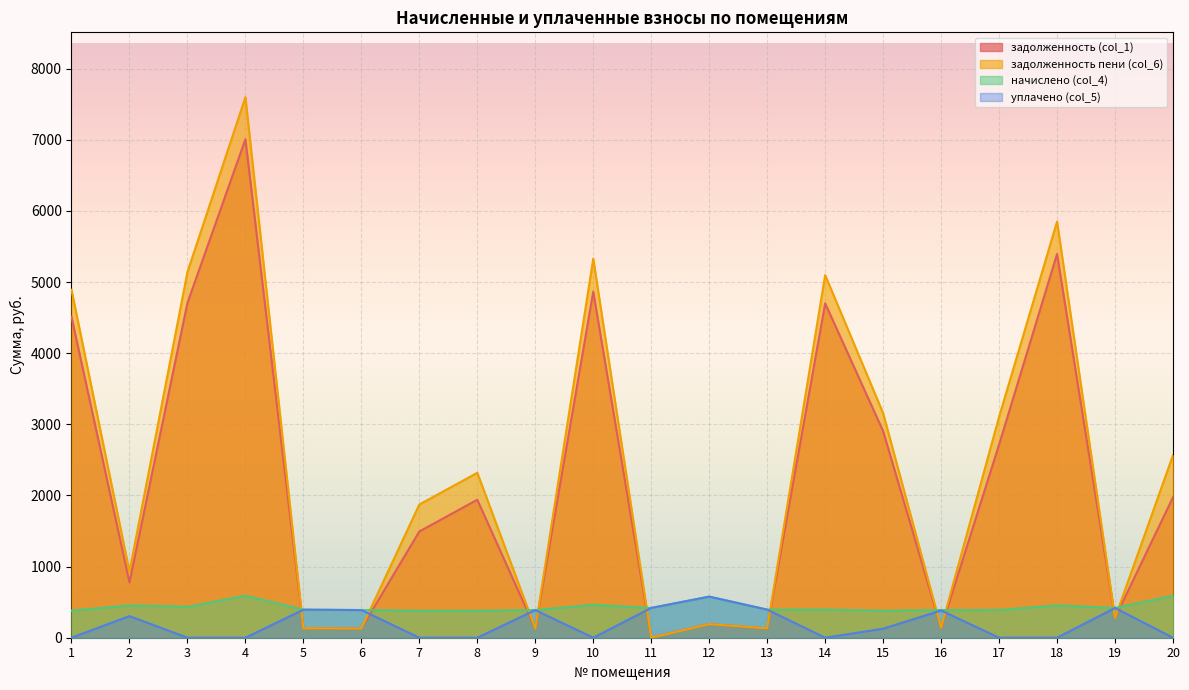

Reading left to right, extract all data points from this chart.

задолженность (col_1): 4512.0	777.8	4706.6	7008.0	130.9	129.4	1493.6	1939.8	129.0	4865.5	0.9	192.7	131.7	4701.0	2904.8	133.1	2715.2	5395.2	277.9	1975.1
задолженность пени (col_6): 4892.7	929.0	5140.8	7599.3	132.2	129.2	1872.7	2318.9	129.2	5328.9	0.0	191.4	131.9	5097.9	3156.9	138.9	3105.6	5850.4	277.7	2566.4
начислено (col_4): 380.7	455.2	434.2	591.3	395.3	388.8	379.1	379.1	388.8	463.3	418.0	576.7	395.3	396.9	379.1	388.8	390.4	455.2	418.0	591.3
уплачено (col_5): 0.0	304.0	0.0	0.0	394.0	389.0	0.0	0.0	388.5	0.0	419.0	578.0	395.0	0.0	127.0	383.0	0.0	0.0	418.2	0.0